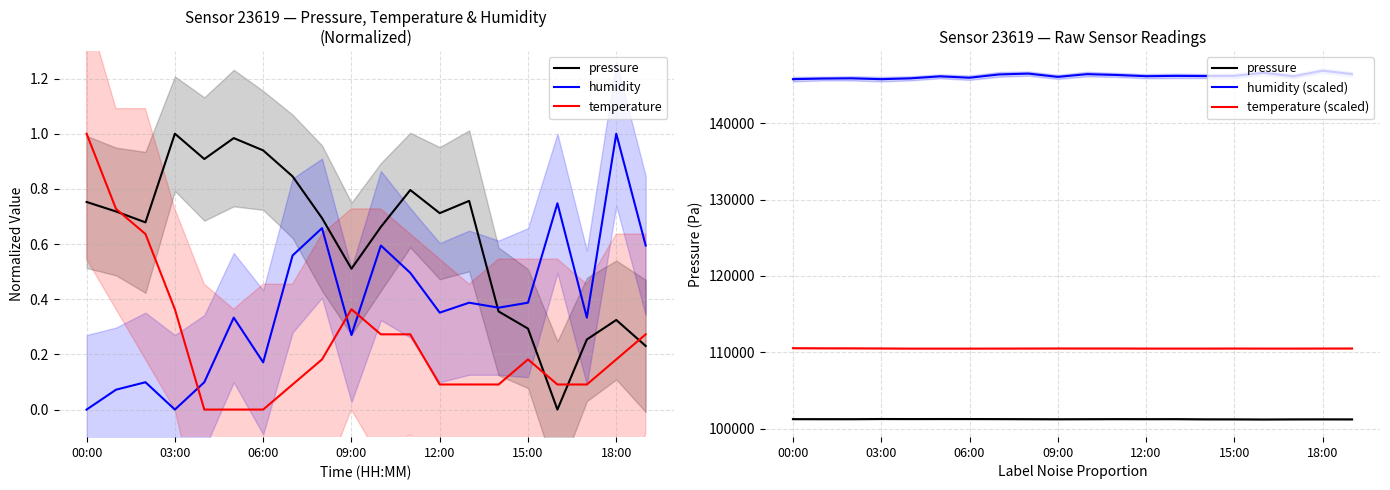

How many values in humidity are above zero?

18